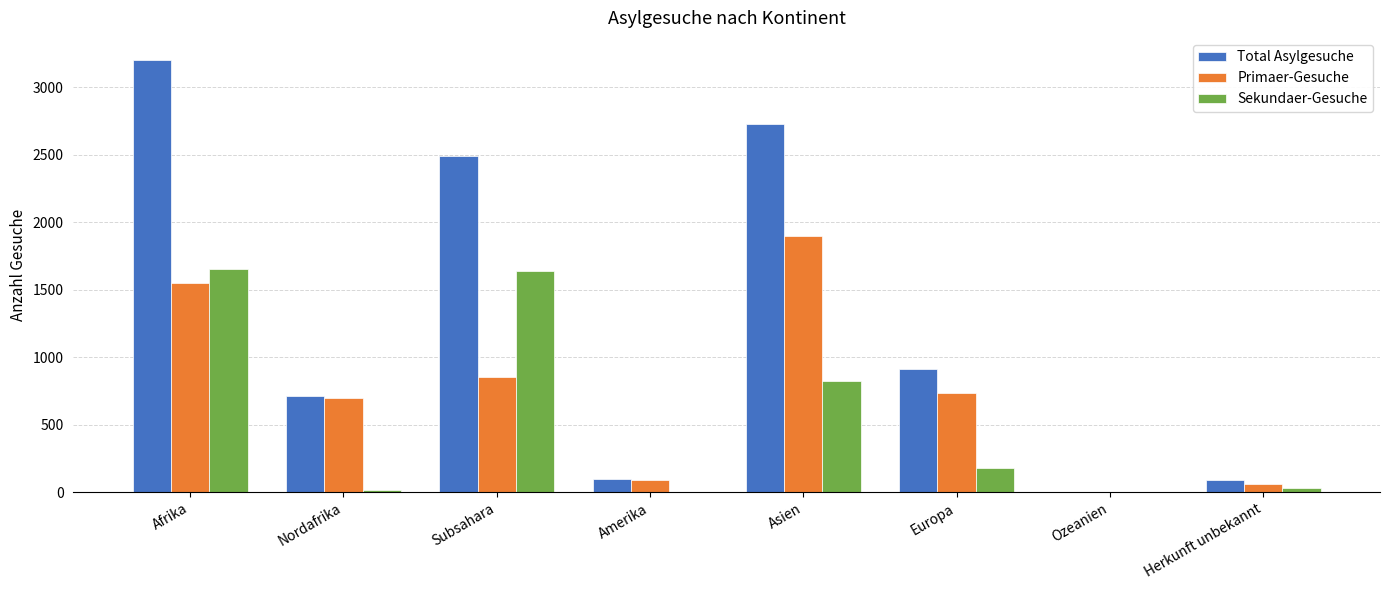

At which label is Total Asylgesuche closest to 1603?

Europa